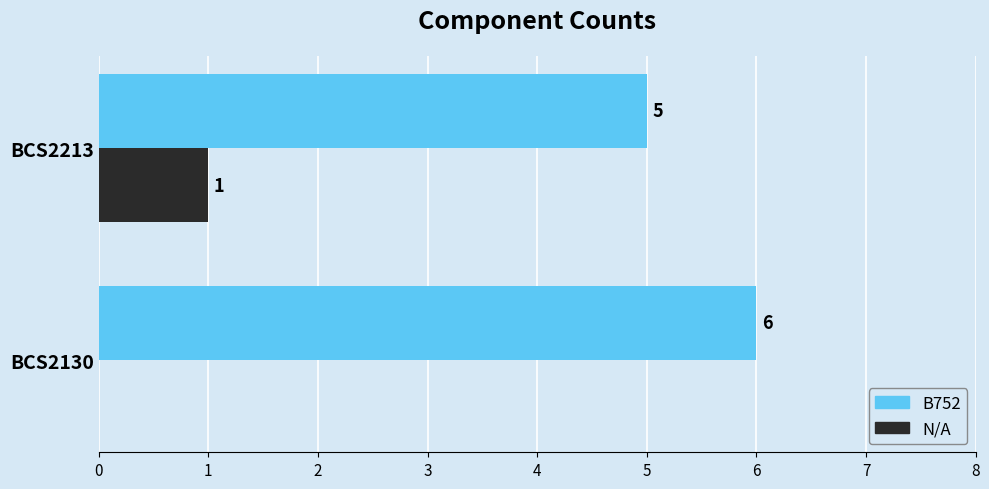

What value does the B752 series have at BCS2130?

6